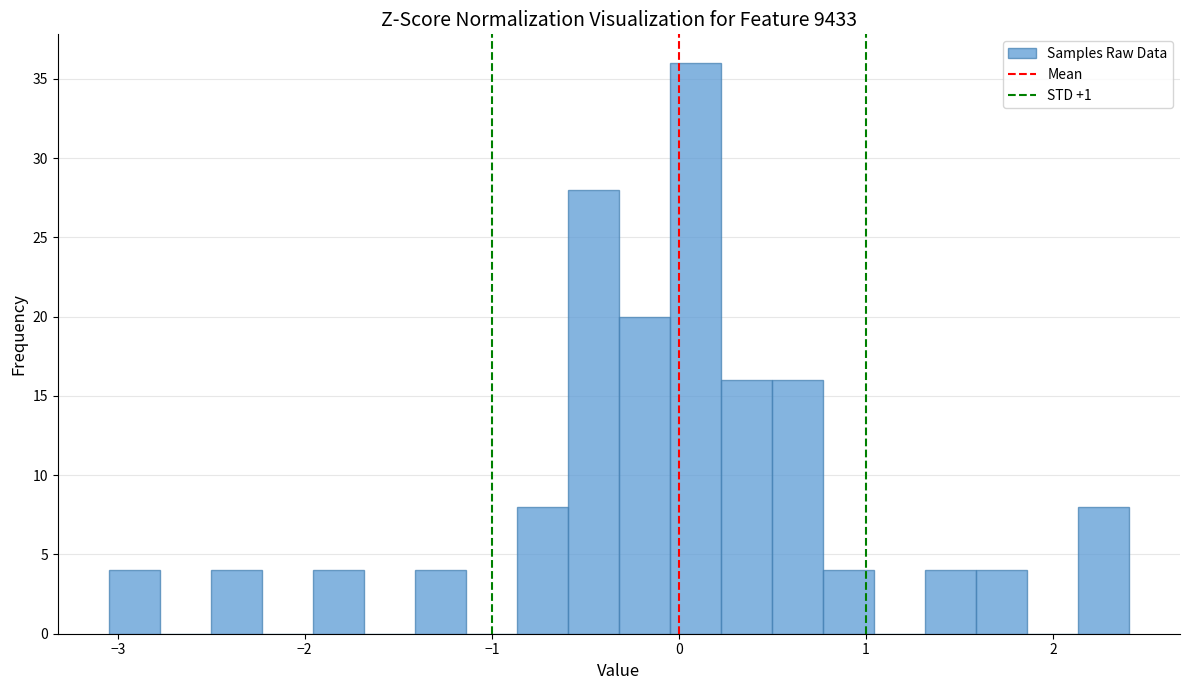

Read against the x-axis, roughly where is the centre of the tallest bar?

0.1